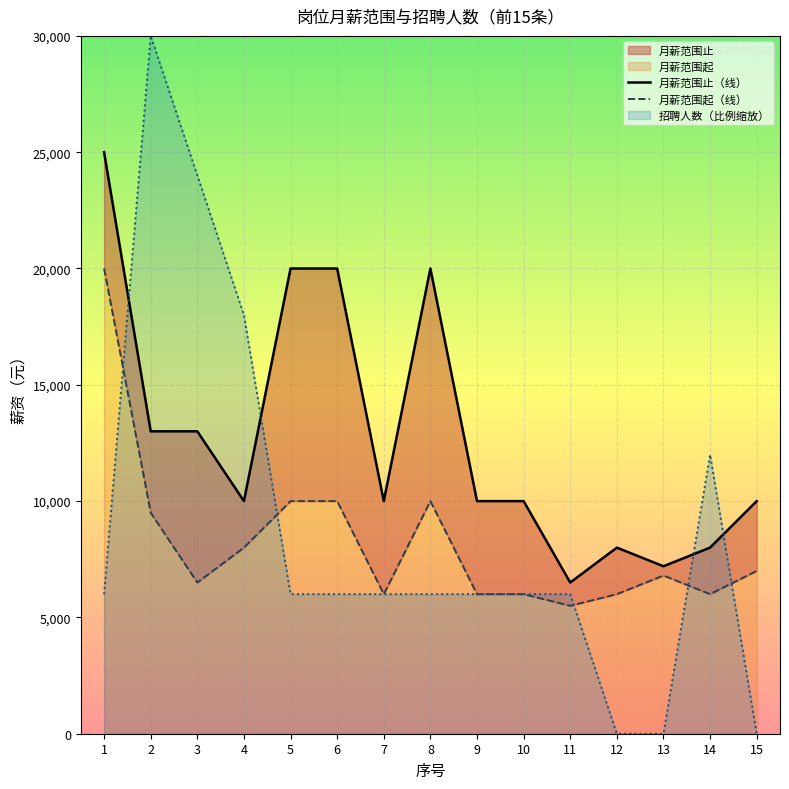

List the labels in order of 月薪范围起 value, smallest first.

11, 7, 9, 10, 12, 14, 3, 13, 15, 4, 2, 5, 6, 8, 1